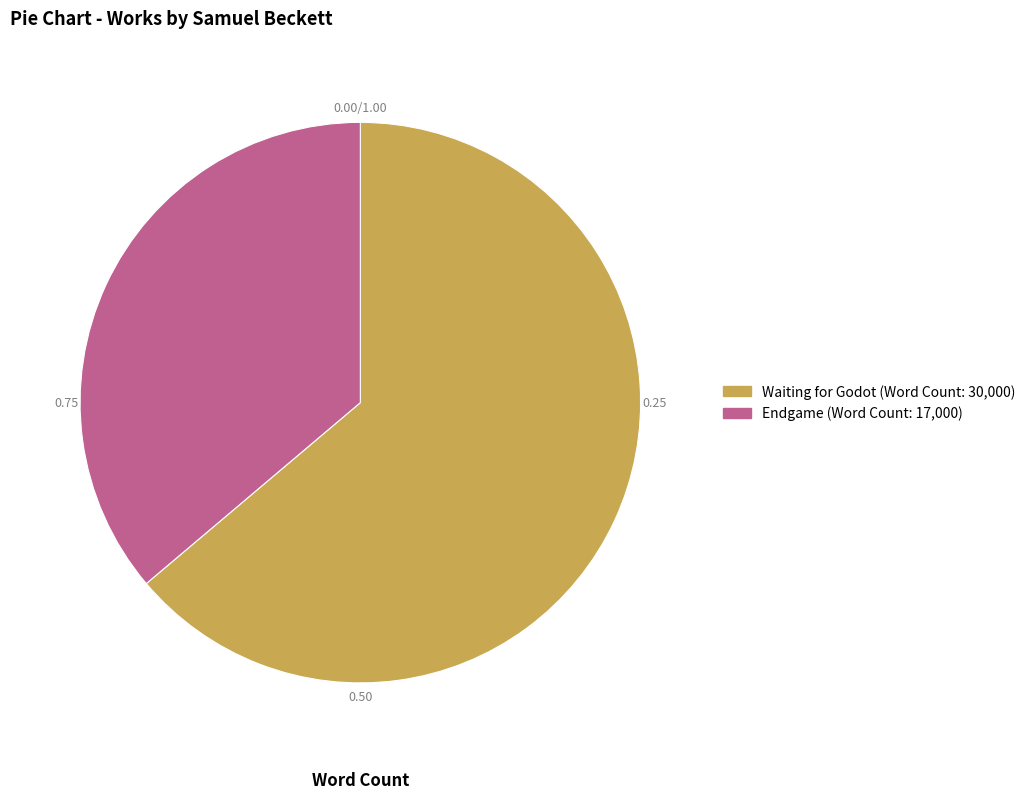

Rank the categories by value from highest to lowest.

Waiting for Godot, Endgame